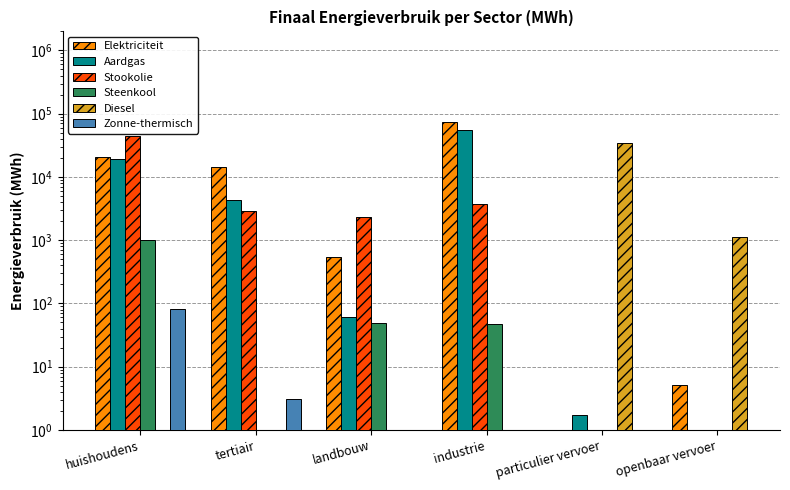

Between huishoudens and landbouw, which series saw the biggest shift?

Stookolie